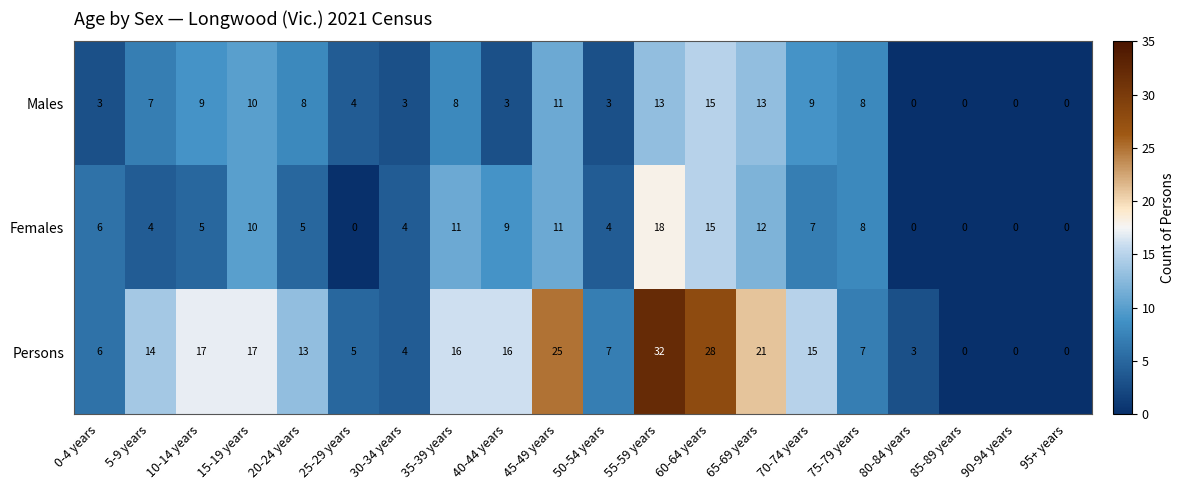

At how many categories does at least one series exceed 9?

11